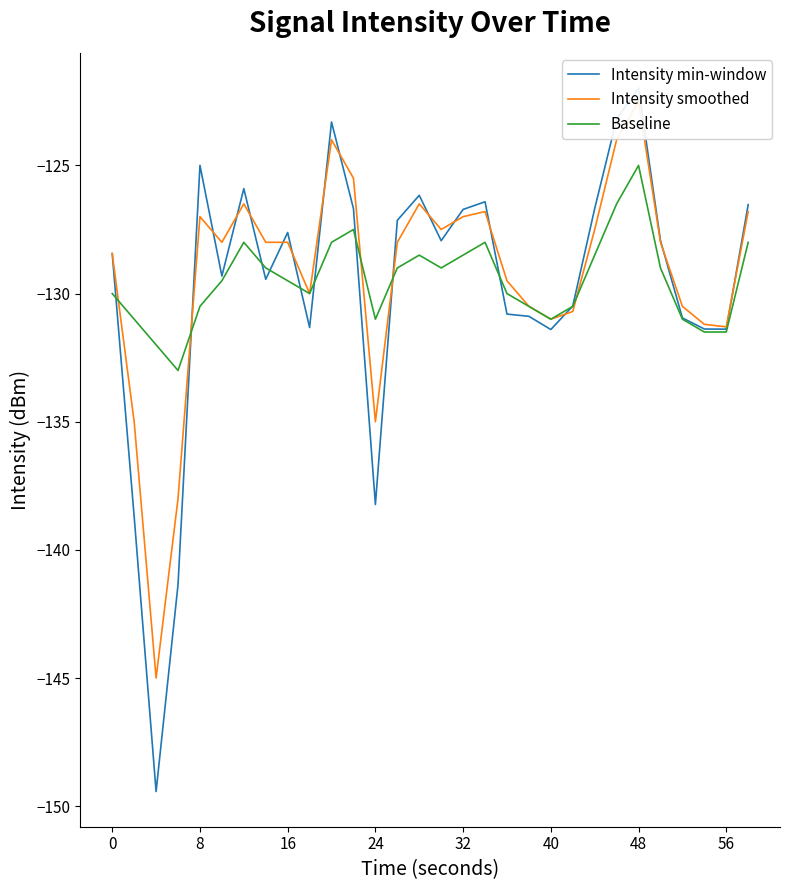

What is the lowest value of the Baseline series?

-133.0